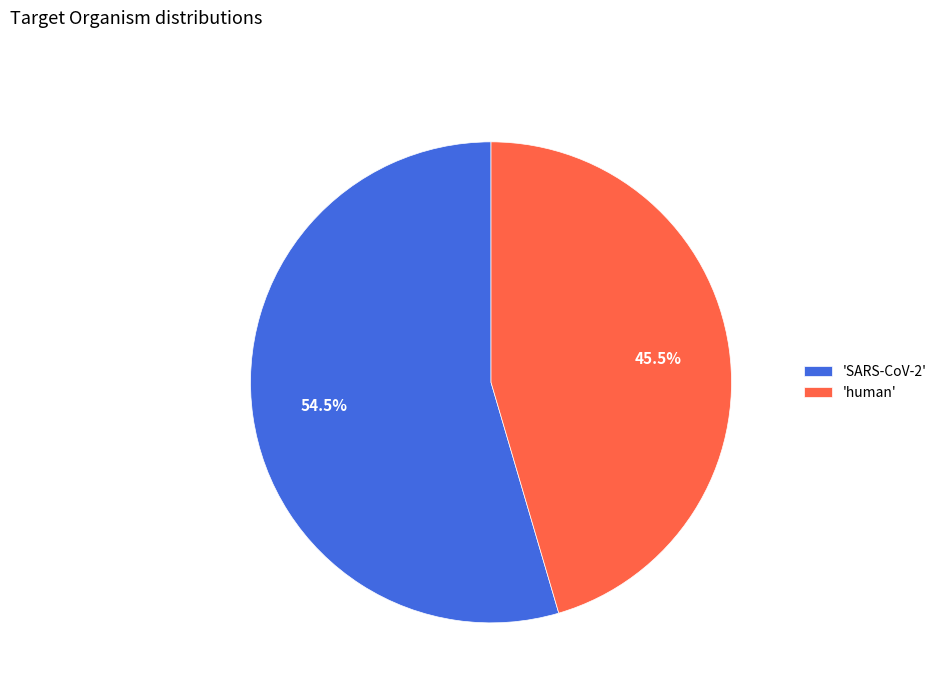

Rank the categories by value from highest to lowest.

'SARS-CoV-2', 'human'